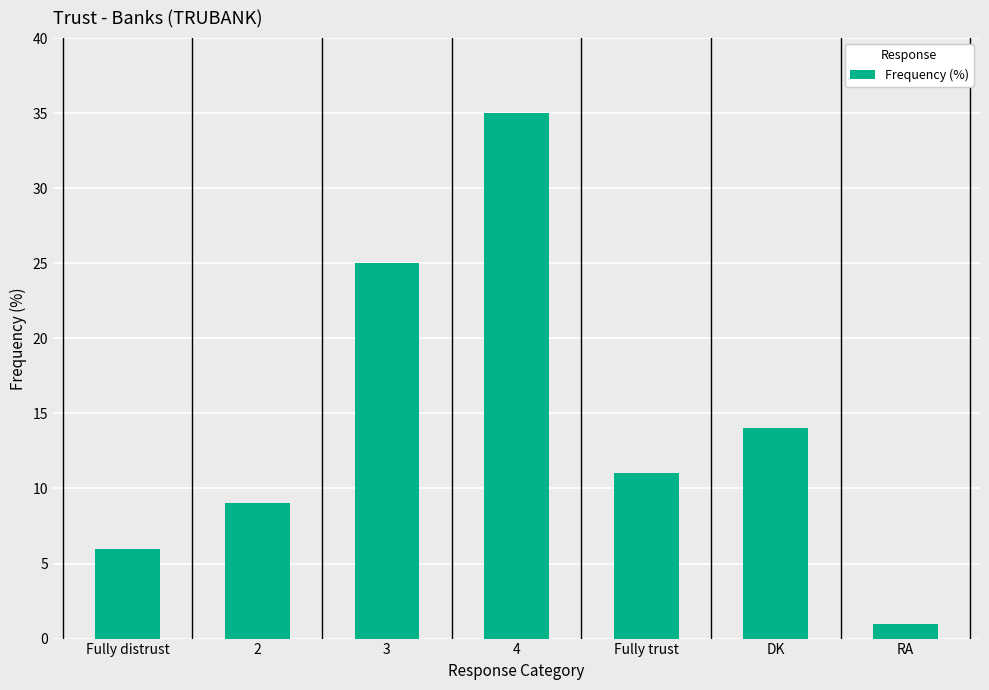

What value does the data have at 4?

35